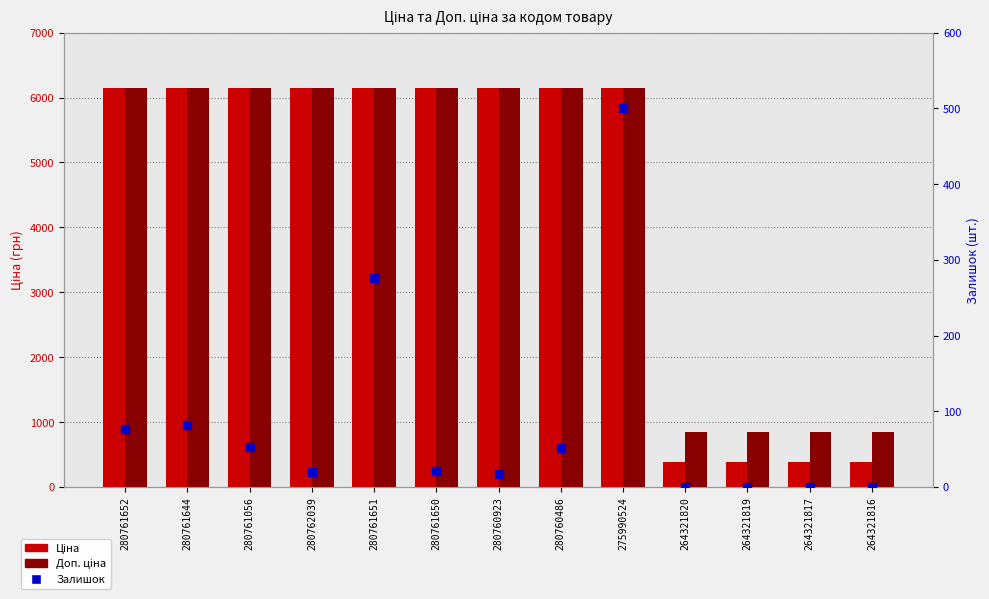

Is the value of Залишок at 264321820 greater than the value of Ціна at 264321819?

No